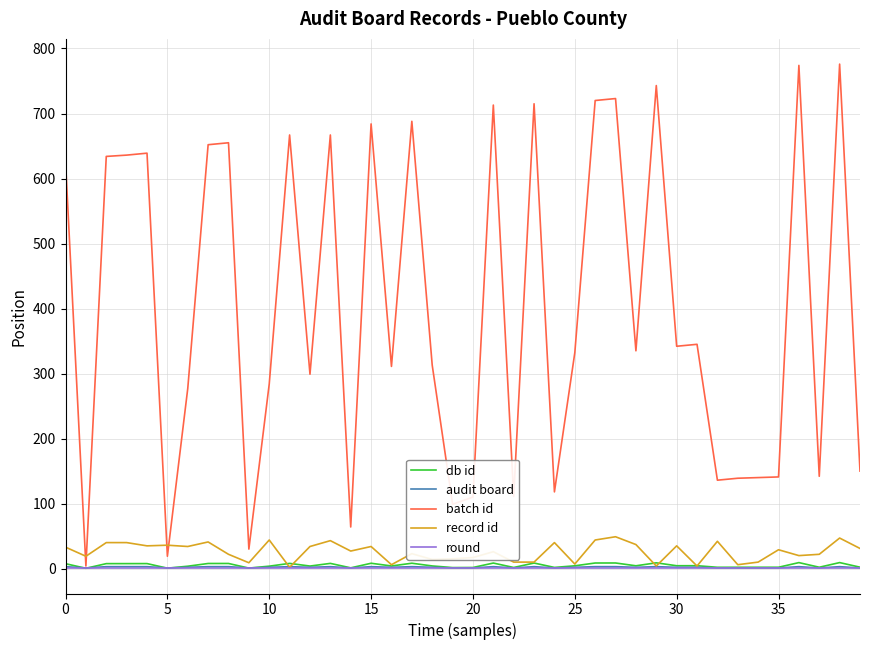

What is the minimum value shown in the chart?

0.5